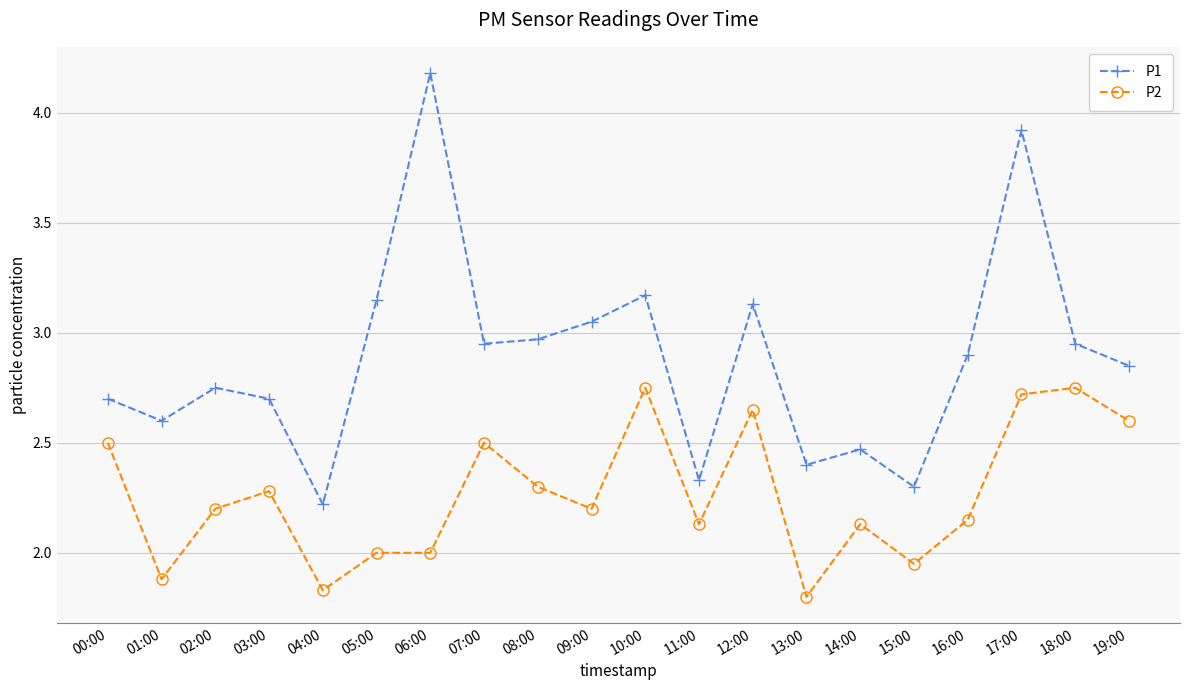

Which label corresponds to the largest value in the chart?

06:00